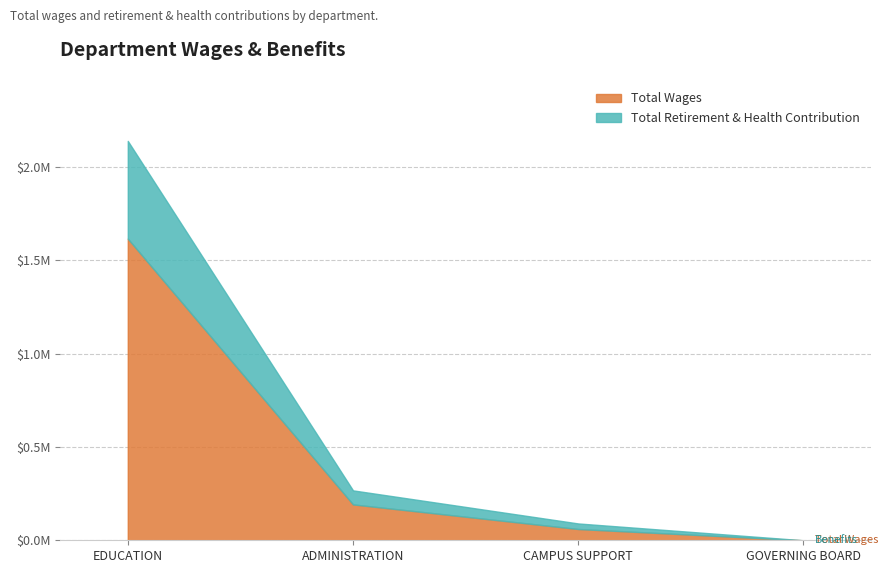

True or false: Total Retirement & Health Contribution has a value of 523895 at EDUCATION.

True